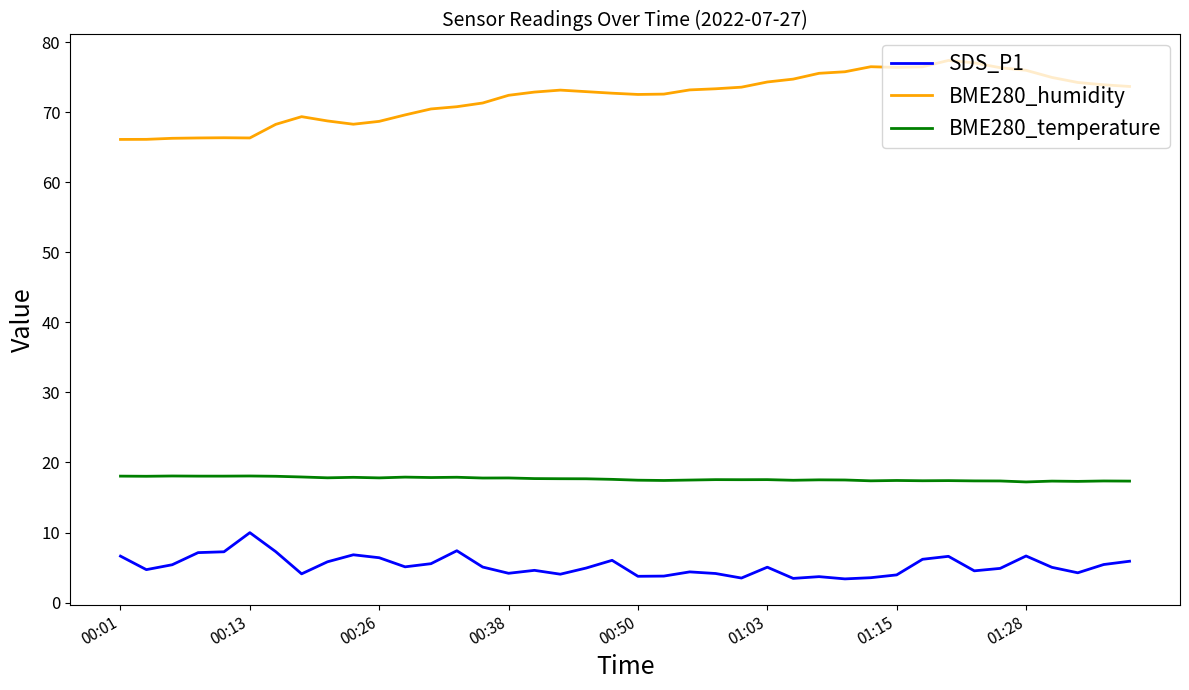

List the series in order of their overall mean, lowest first.

SDS_P1, BME280_temperature, BME280_humidity